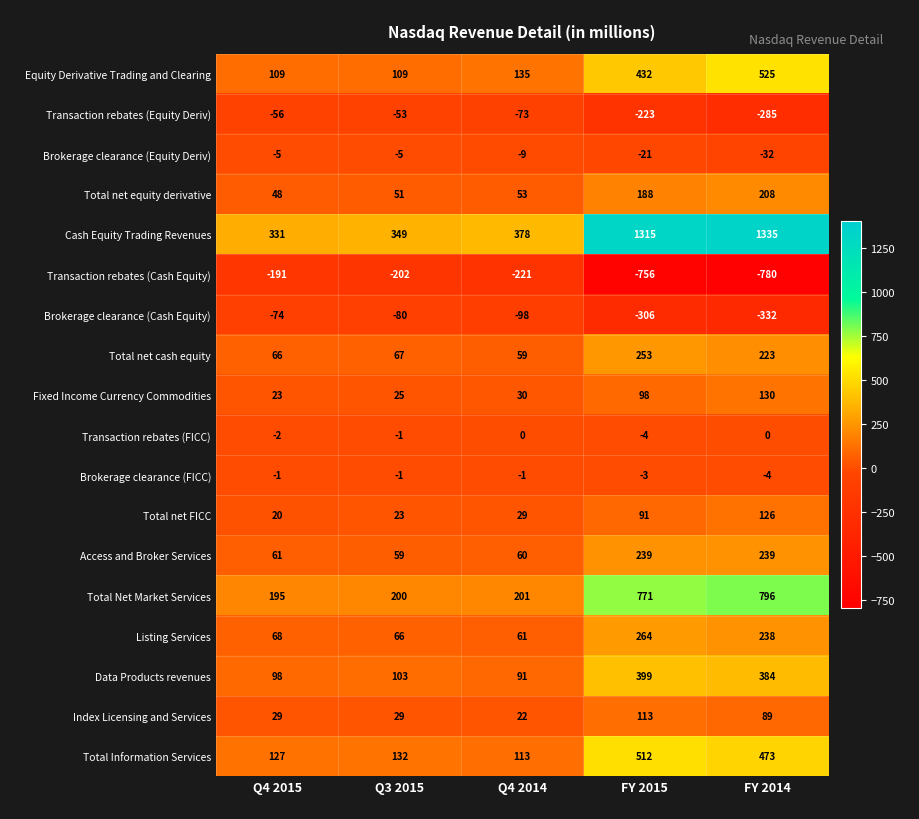

The value of Total net cash equity at Q4 2014 is 59. True or false?

True